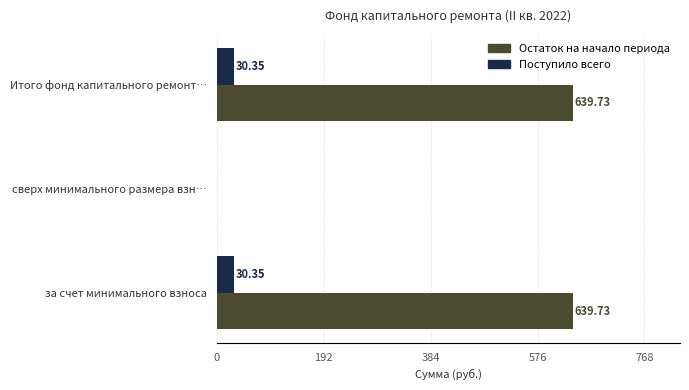

What is the total value across all series at Итого фонд капитального ремонт…?

670.1